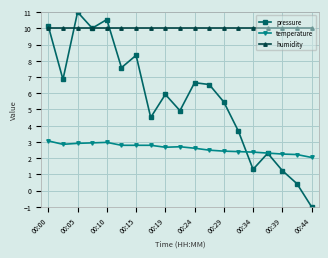

Which series has the widest spread of values?

pressure